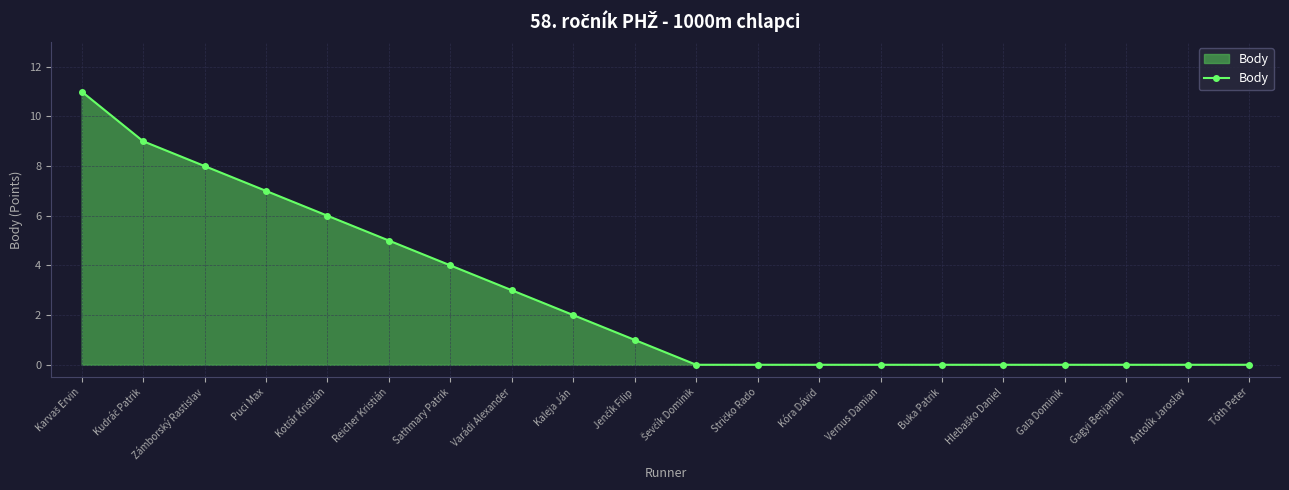

What is the maximum value shown in the chart?

11